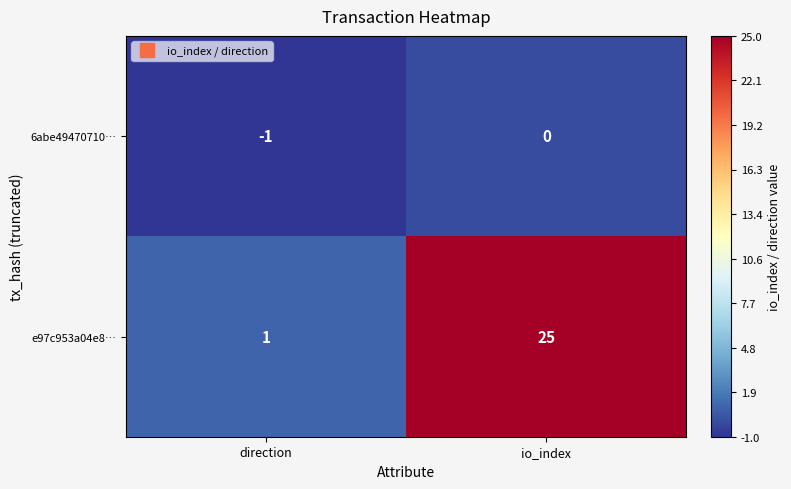

What is the spread (max minus min) of values at direction?

2